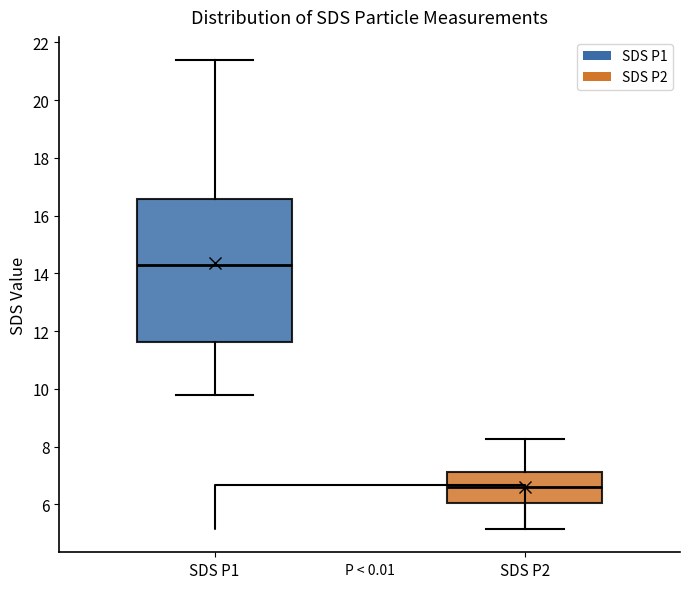

Comparing the boxes themselves (not the whiskers), which one is the tallest?

SDS P1